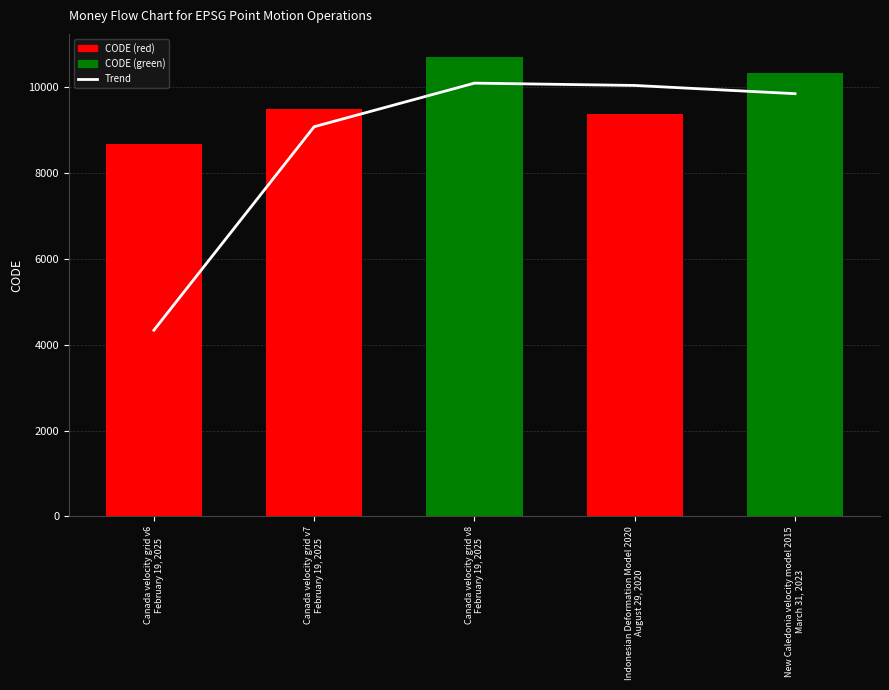

Does the chart contain any negative values?

No